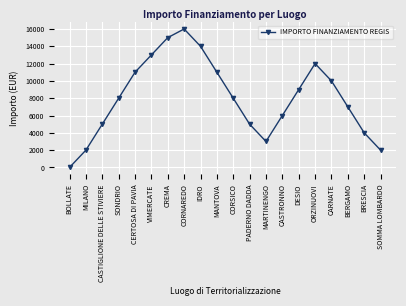

What value does the data have at PADERNO DADDA, to the nearest 10?

5000